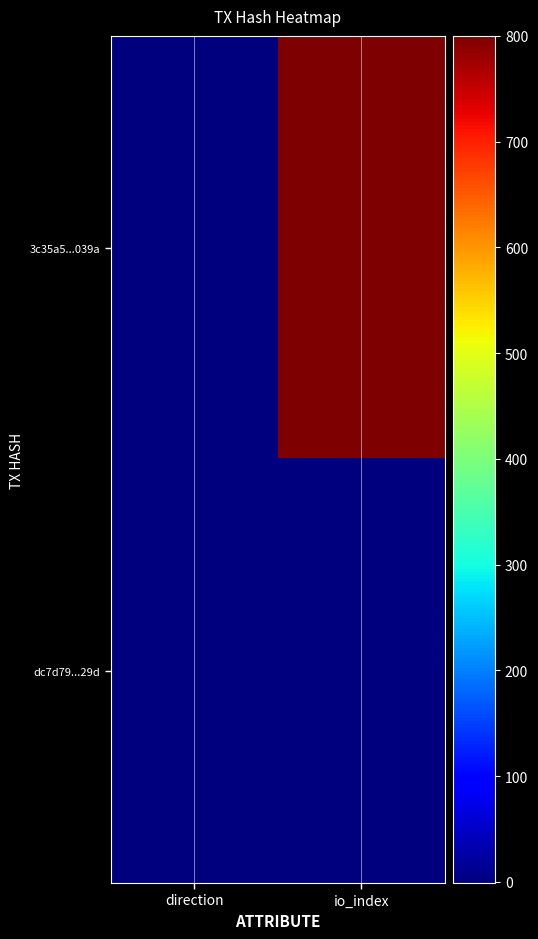

Reading right to left, what are all the values shown in this chart?

3c35a5...039a: io_index=800	direction=-1
dc7d79...29d: io_index=1	direction=1